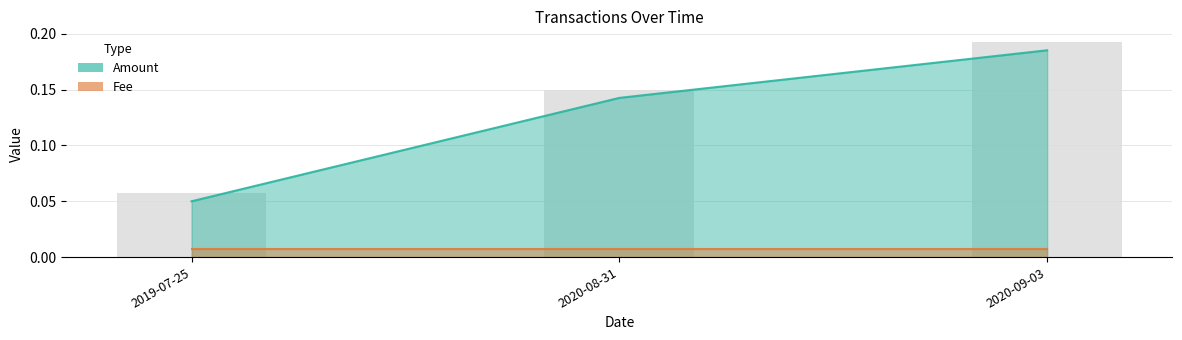

What is the label of the 2nd bar from the right?

2020-08-31